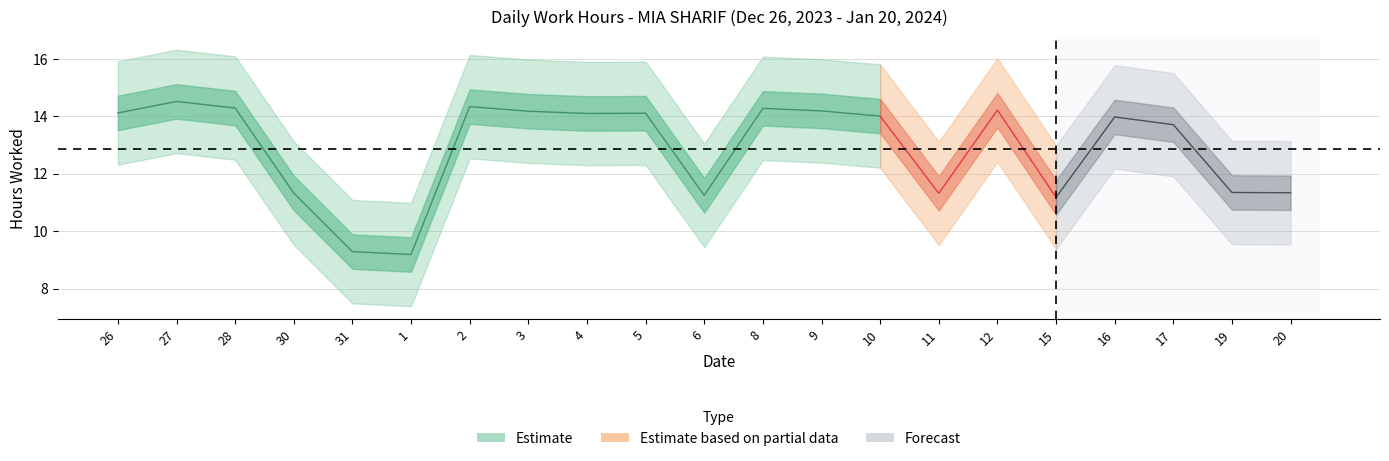

True or false: Low has a value of 21.0 at 10.

False